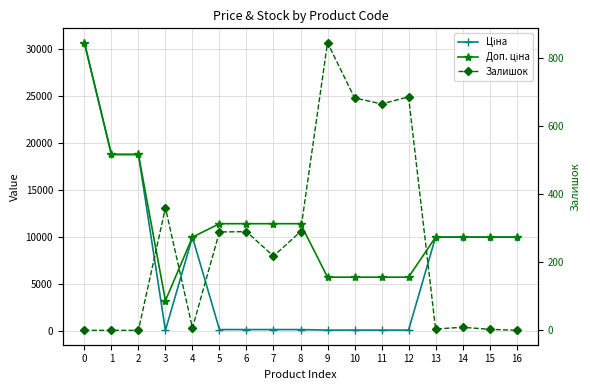

The value of Залишок at 6 is 290.0. True or false?

True